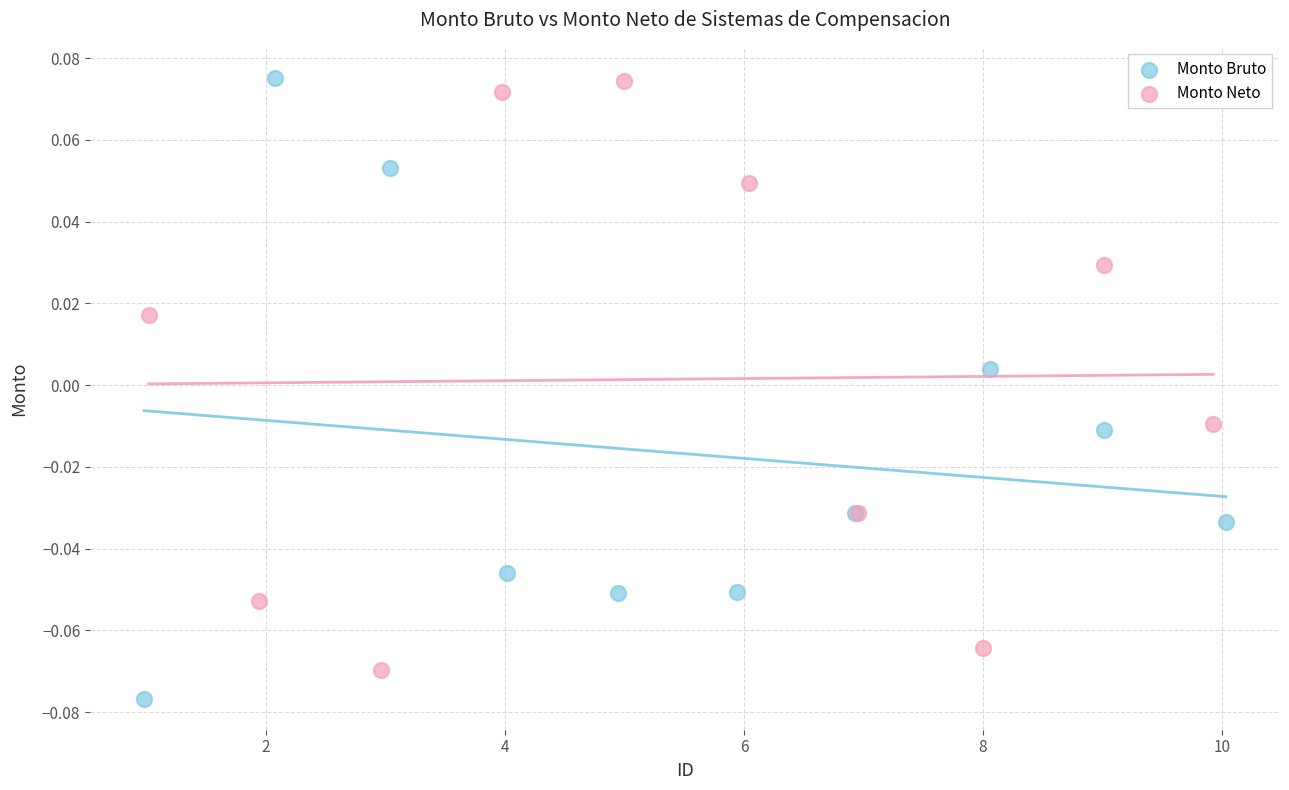

What are all the series names shown in the legend?

Monto Bruto, Monto Neto